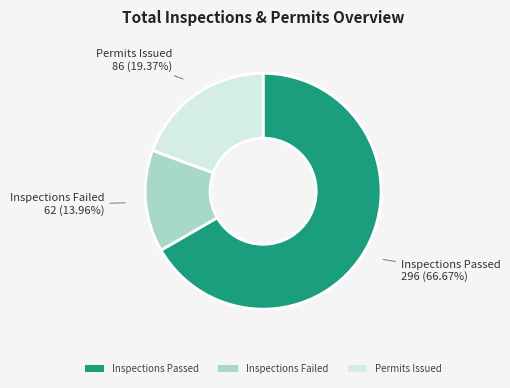

To the nearest percent, what is the average slice percentage?

33%